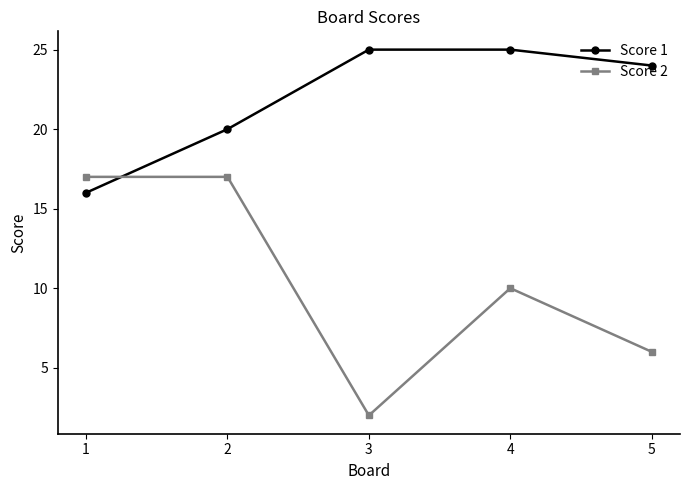

Does the chart display data point markers on the line(s)?

Yes